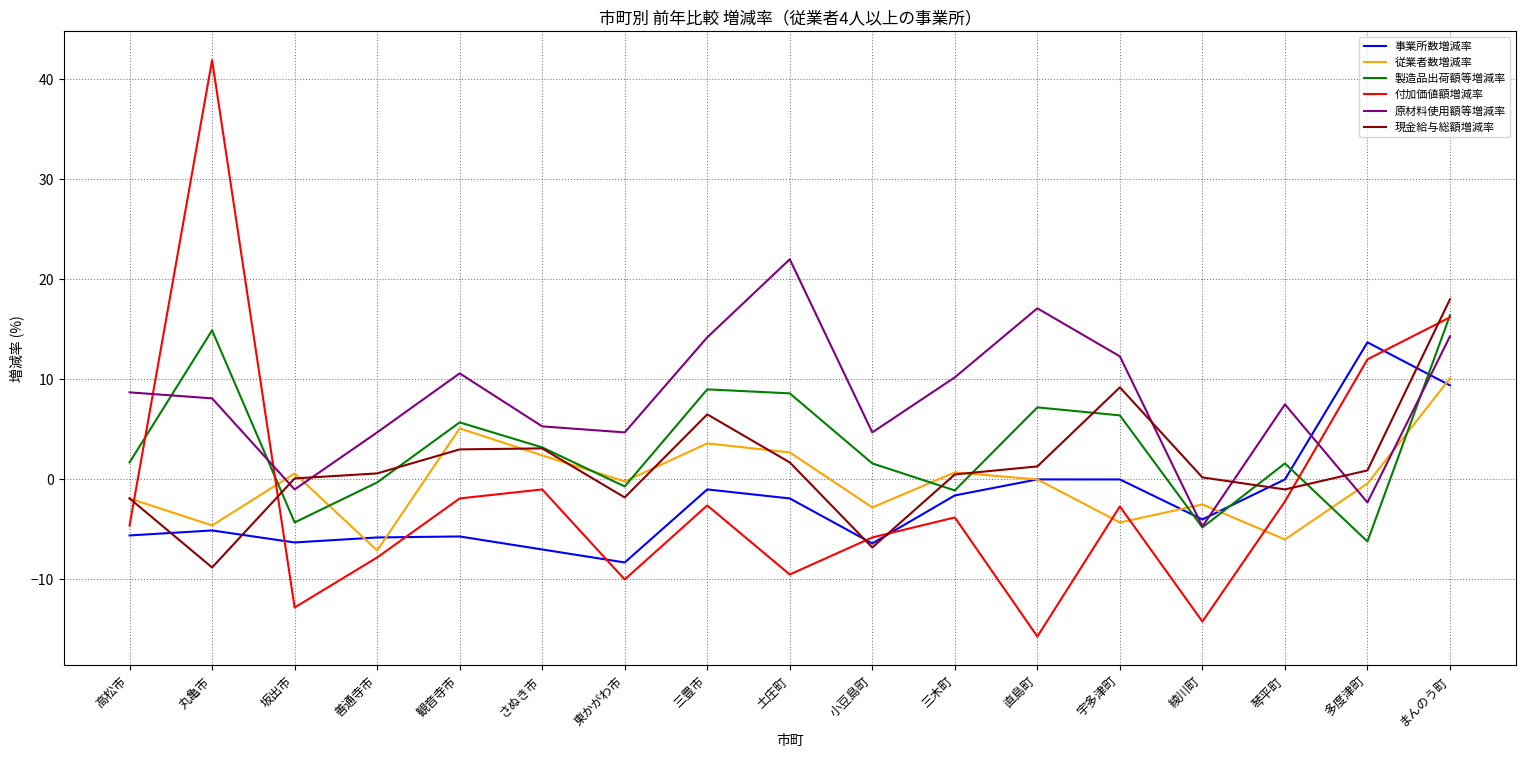

Read the 従業者数増減率 value at 丸亀市.

-4.6